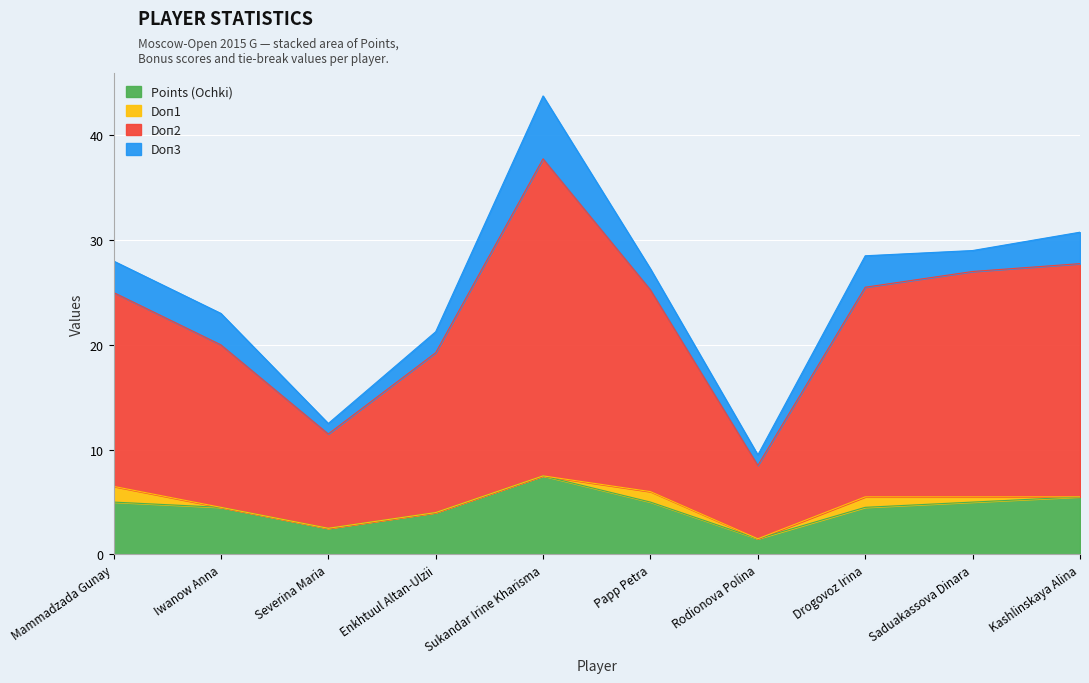

Rank the categories by Doп2 value from lowest to highest.

Rodionova Polina, Severina Maria, Enkhtuul Altan-Ulzii, Iwanow Anna, Mammadzada Gunay, Papp Petra, Drogovoz Irina, Saduakassova Dinara, Kashlinskaya Alina, Sukandar Irine Kharisma